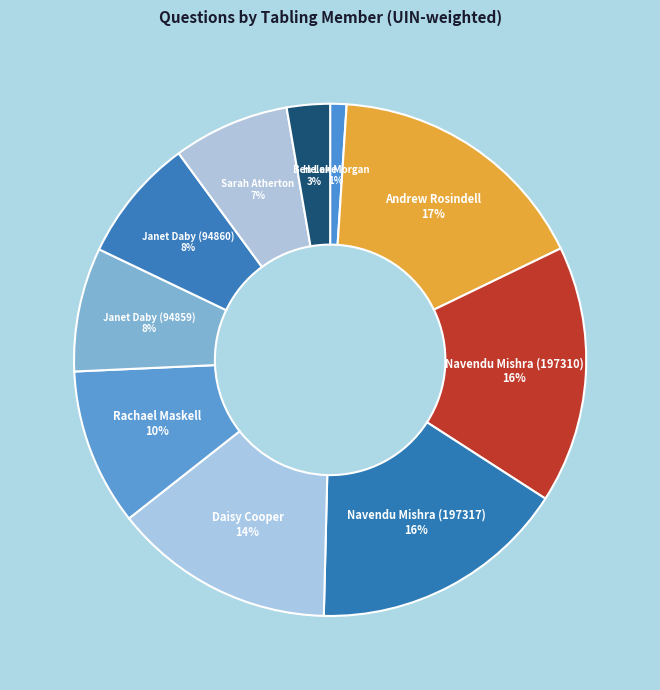

Between Andrew Rosindell and Janet Daby (94860), which is larger?

Andrew Rosindell